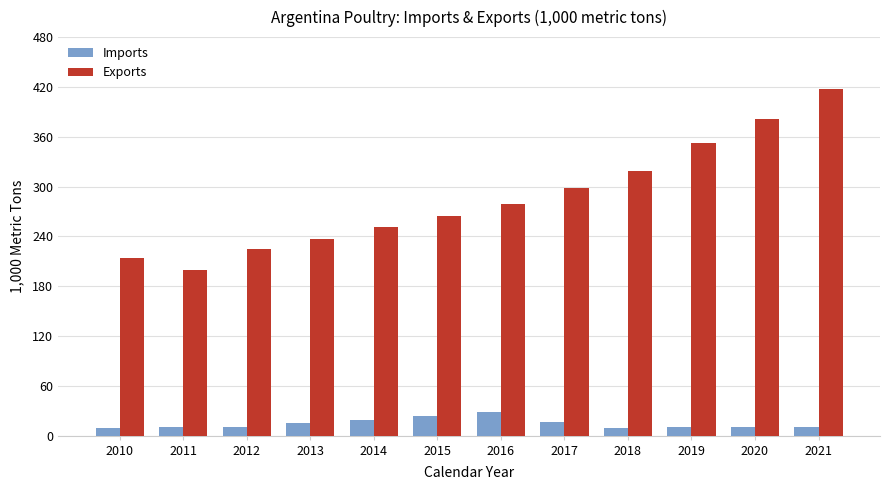

What is the difference between the second highest and minimum values in the Exports series?

181